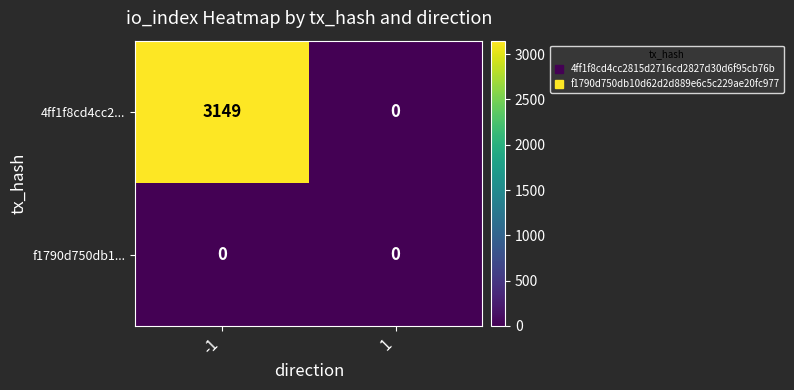

What is the difference between the highest and lowest values at -1?

3149